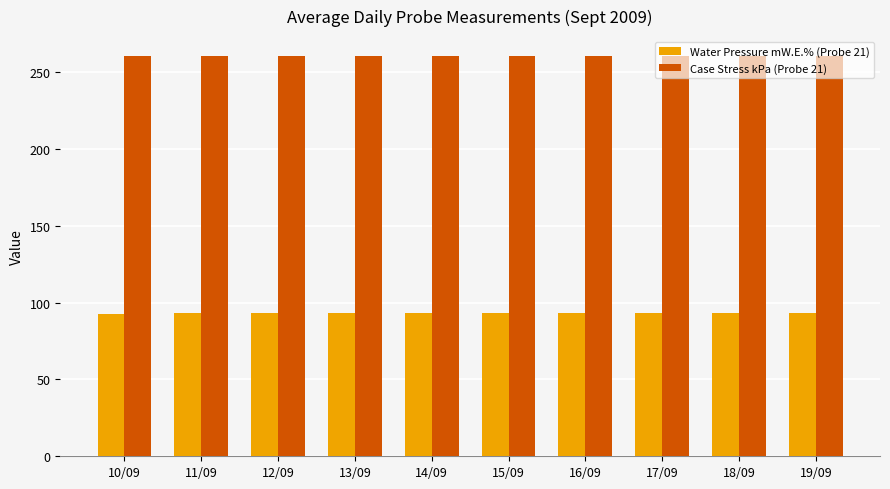

What is the spread (max minus min) of values at 12/09?

167.5